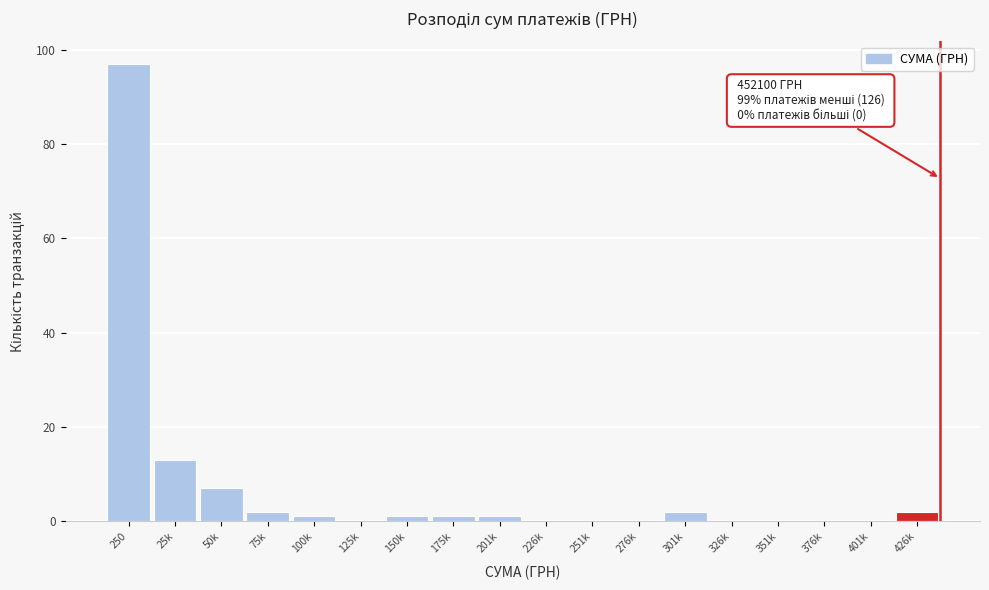

Reading right to left, what are all the values shown in this chart?

426k=2	401k=0	376k=0	351k=0	326k=0	301k=2	276k=0	251k=0	226k=0	201k=1	175k=1	150k=1	125k=0	100k=1	75k=2	50k=7	25k=13	250=97